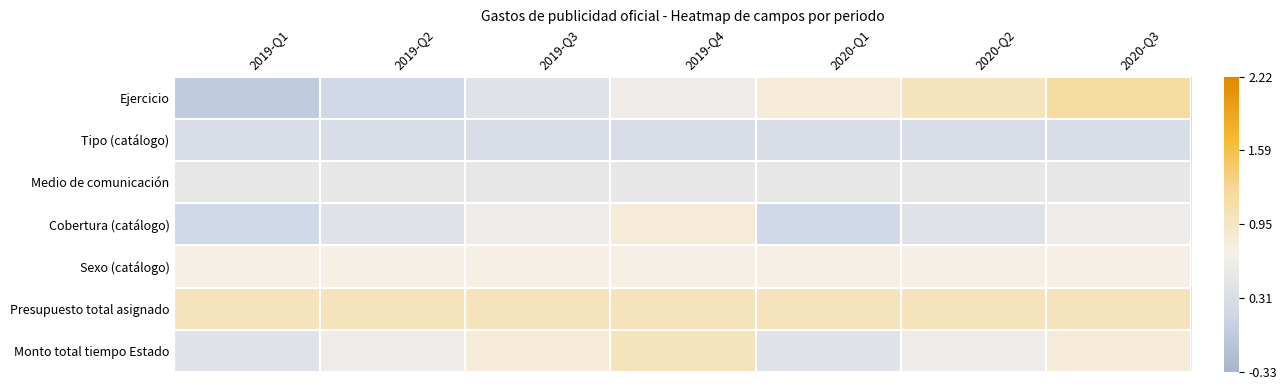

List the series in order of their peak value, lowest first.

Tipo (catálogo), Medio de comunicación, Sexo (catálogo), Cobertura (catálogo), Presupuesto total asignado, Monto total tiempo Estado, Ejercicio